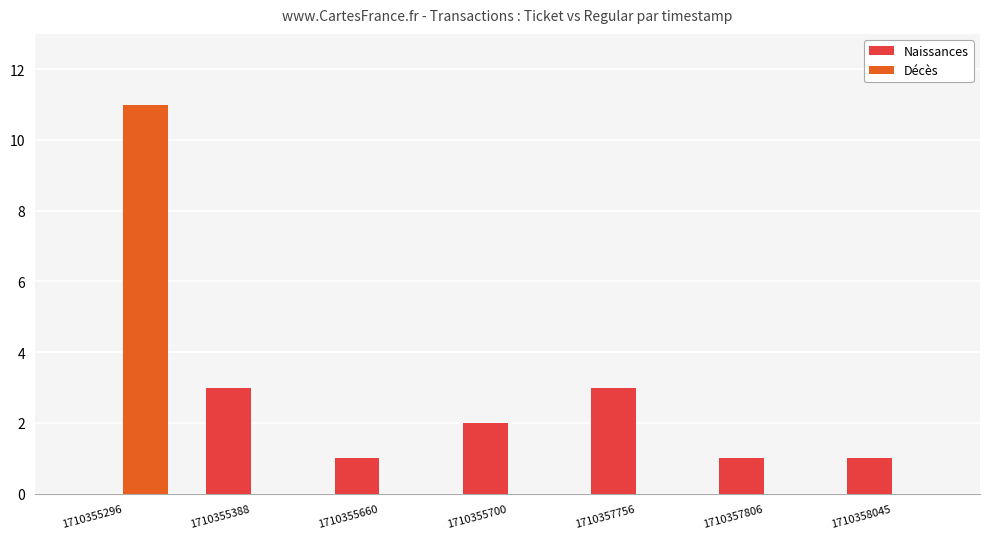

Read the Naissances value at 1710355700.

2